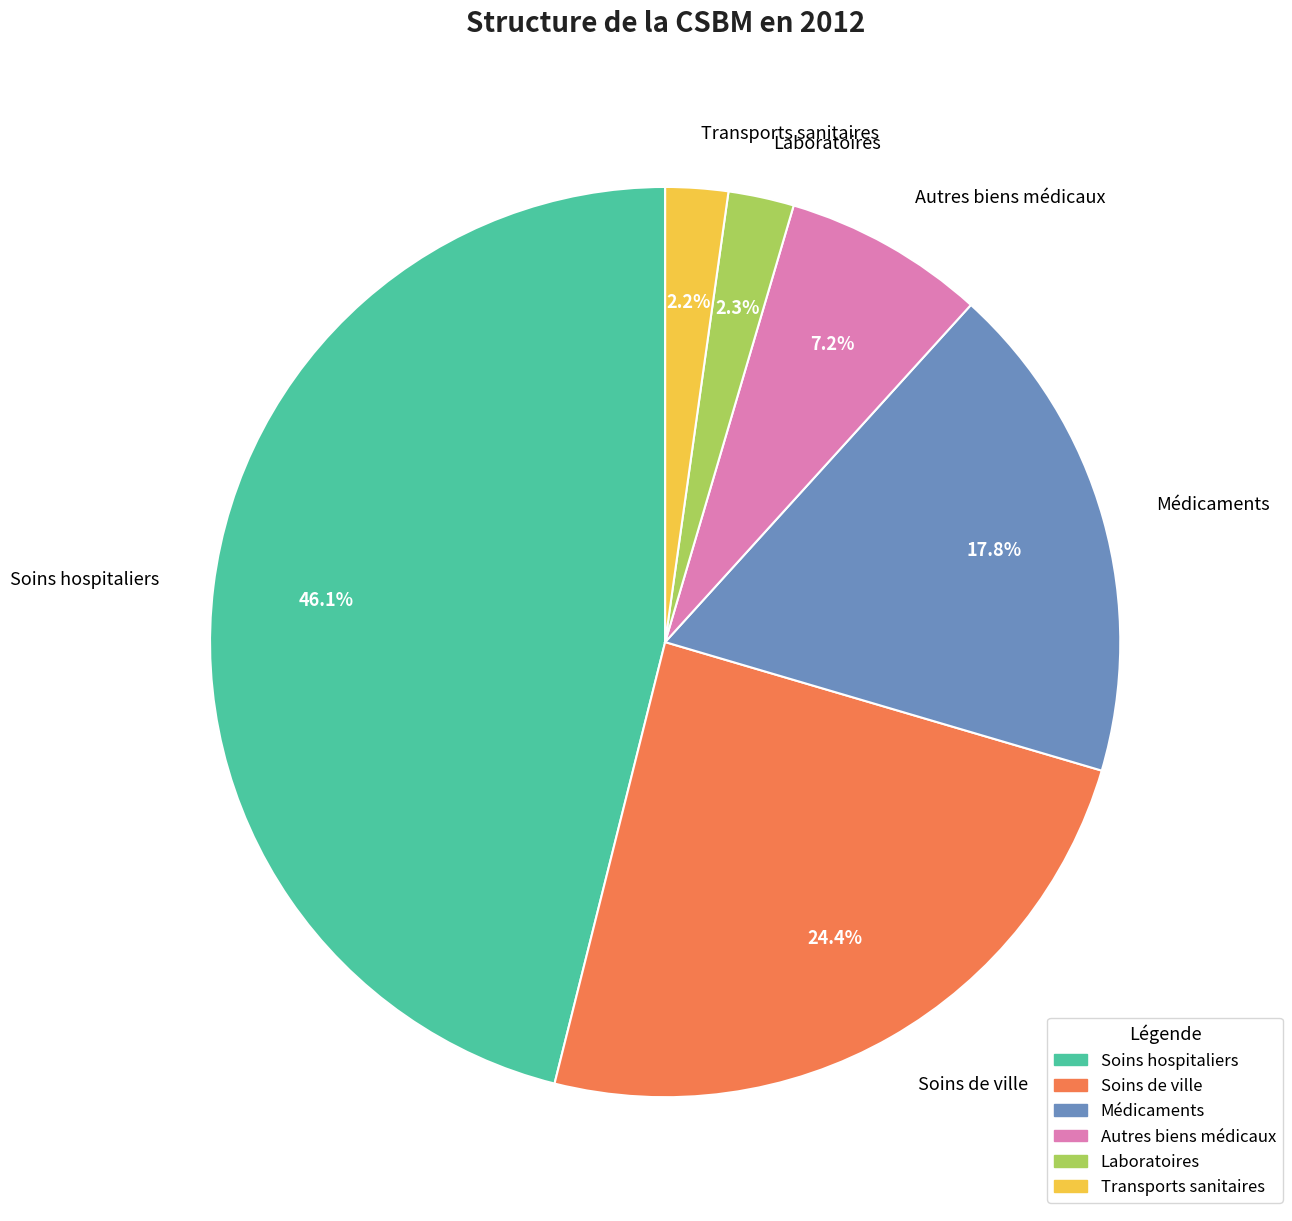

How many slices are in this pie chart?

6